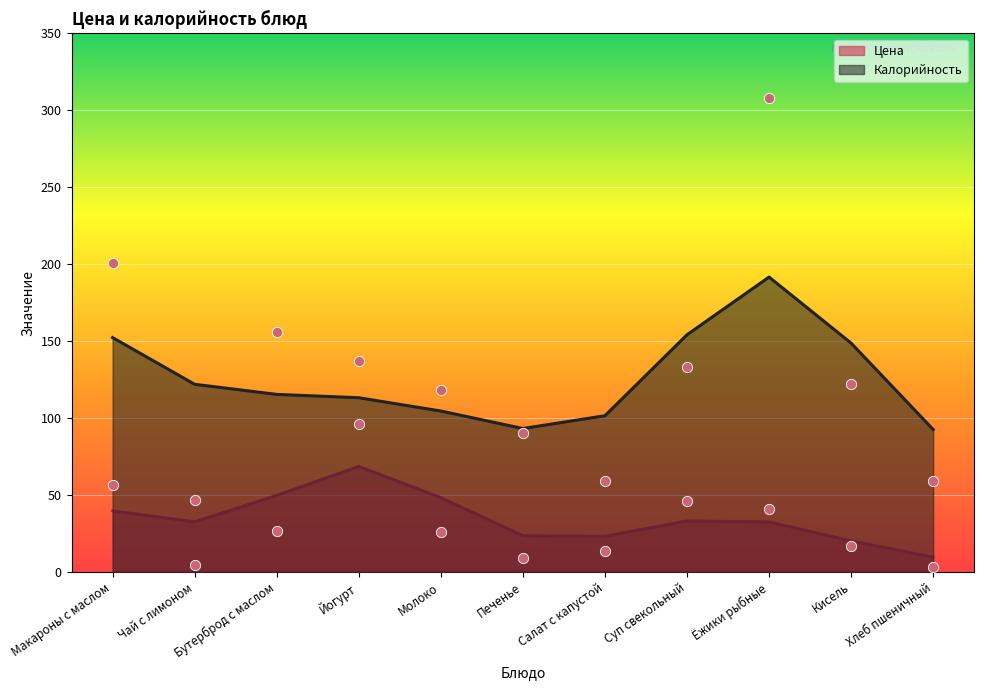

At which category is the sum across all series the highest?

Ёжики рыбные